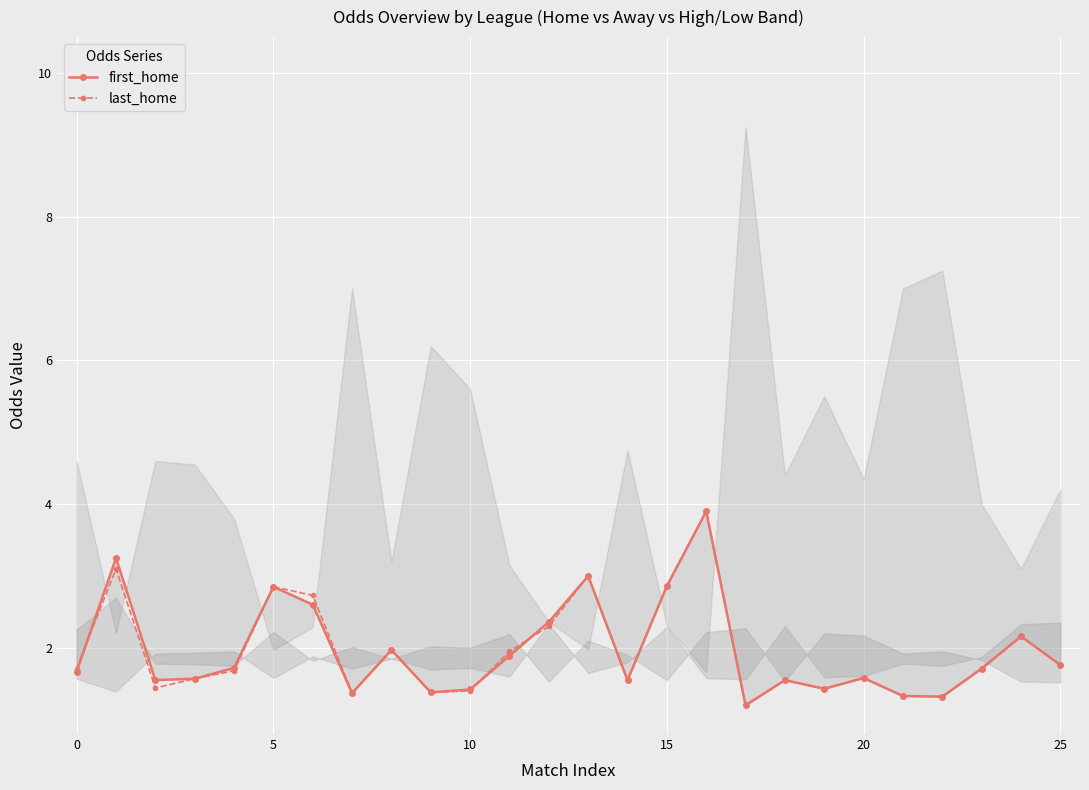

How many distinct data groups are displayed?

2